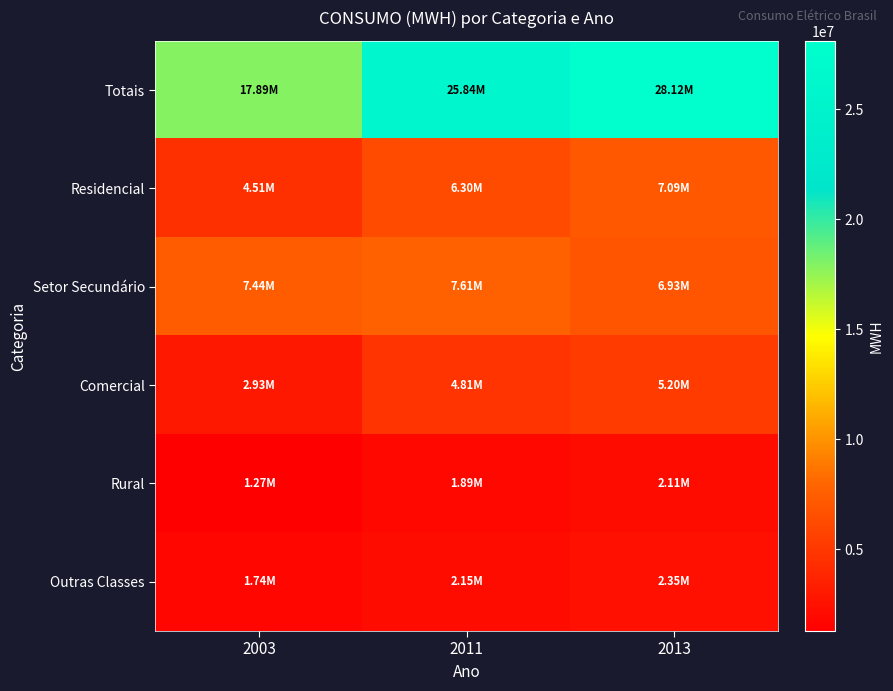

Which series has the widest spread of values?

Totais